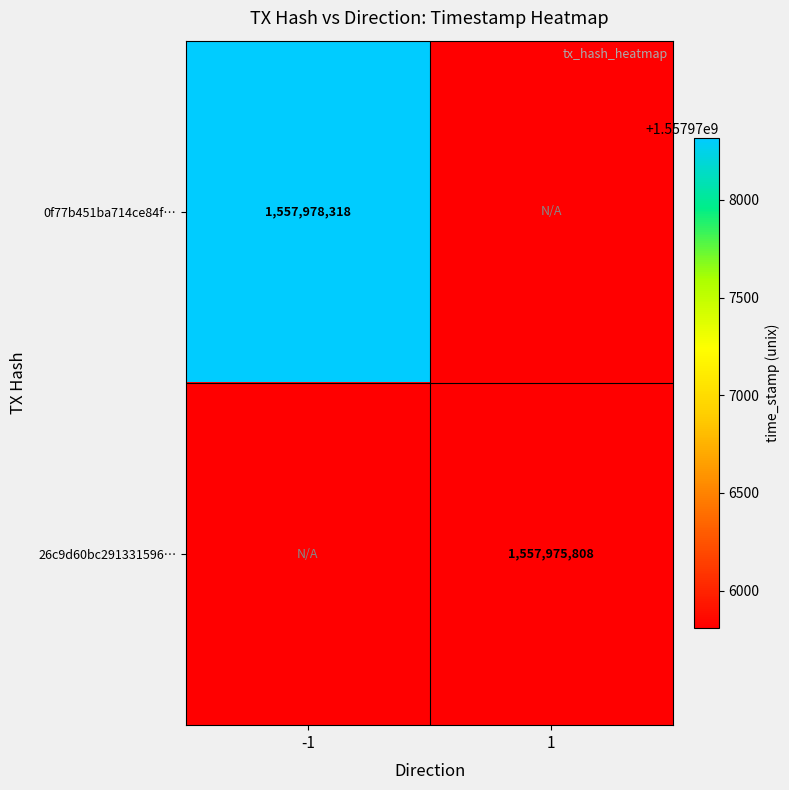

True or false: 0f77b451ba714ce84f… has a value of 620602208 at -1.

False